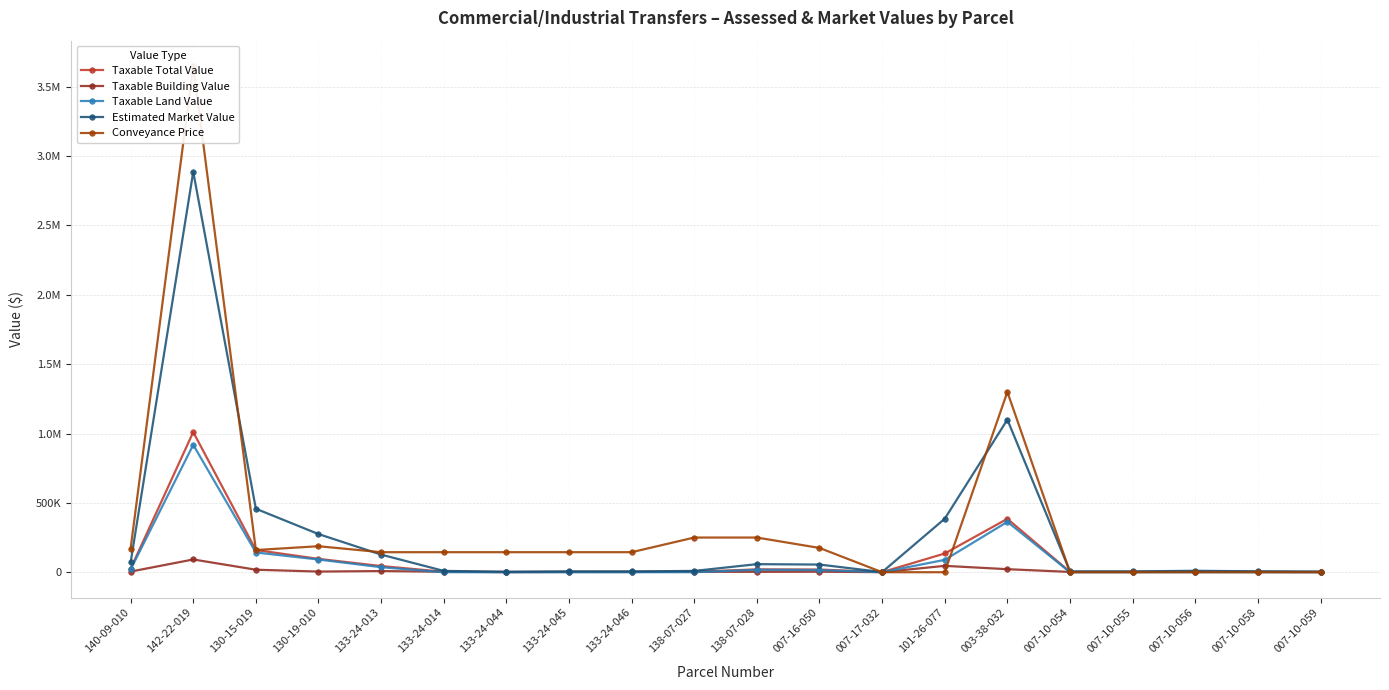

What is the label of the 13th point from the right?

133-24-045